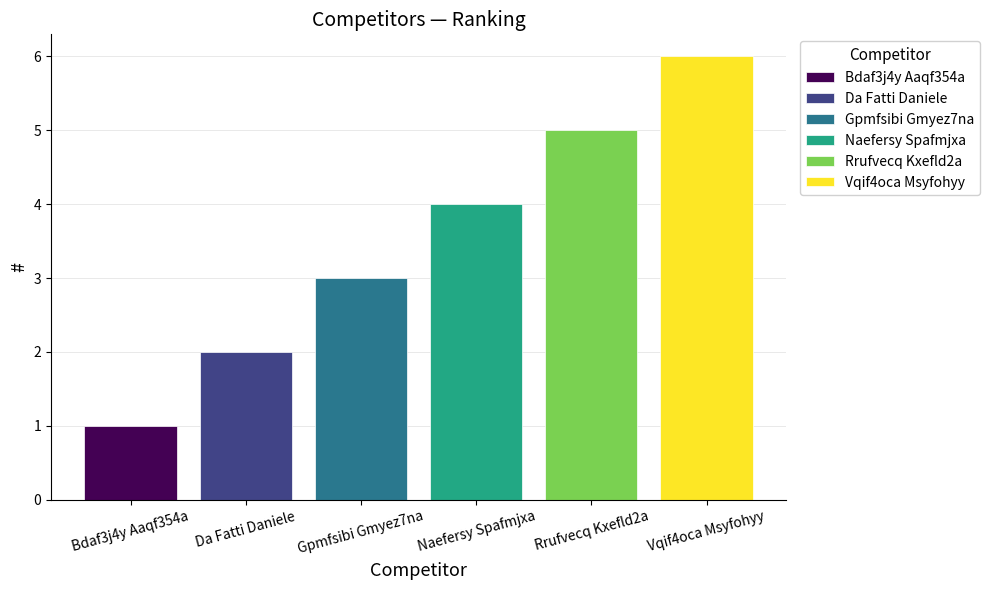

Reading right to left, list all the values displayed in this chart.

6	5	4	3	2	1